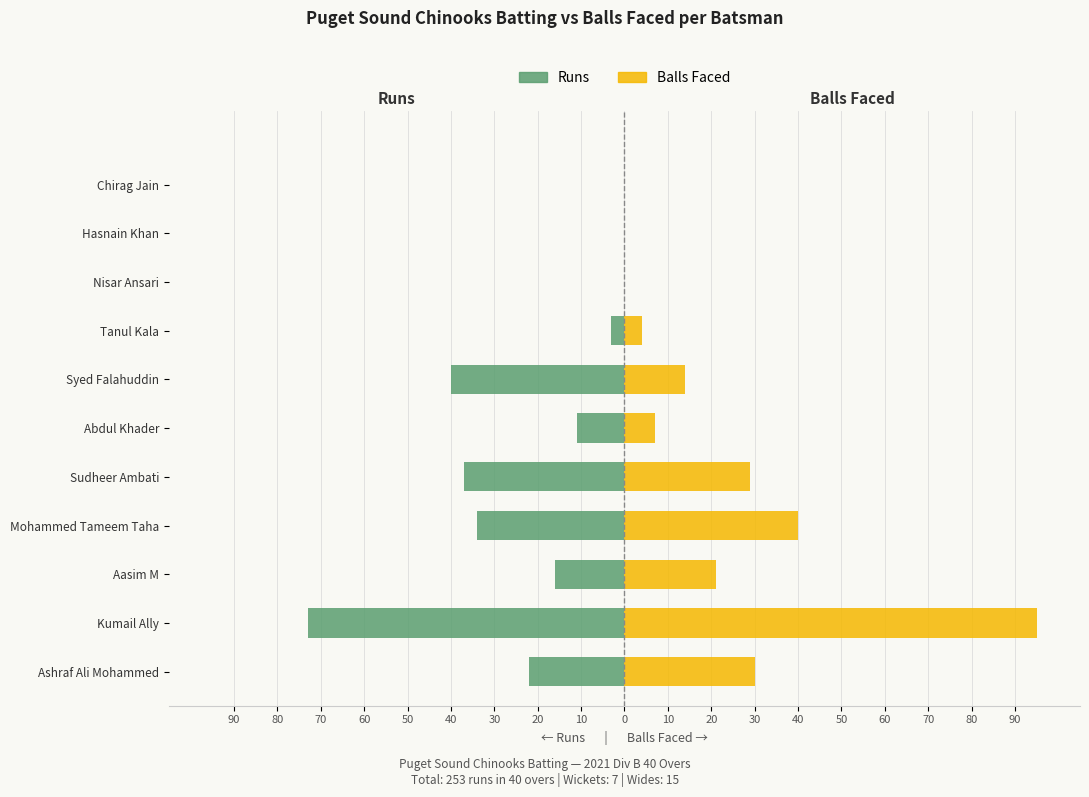

What is the average value of the Balls Faced series?

22